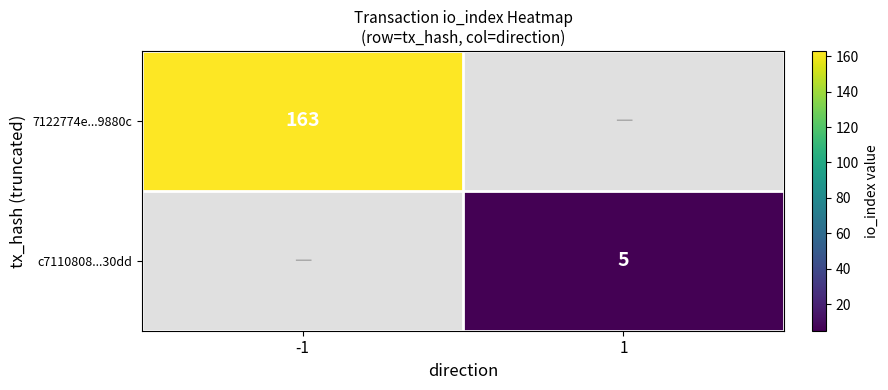

The c7110808...30dd series shows 7.9 at 1. True or false?

False